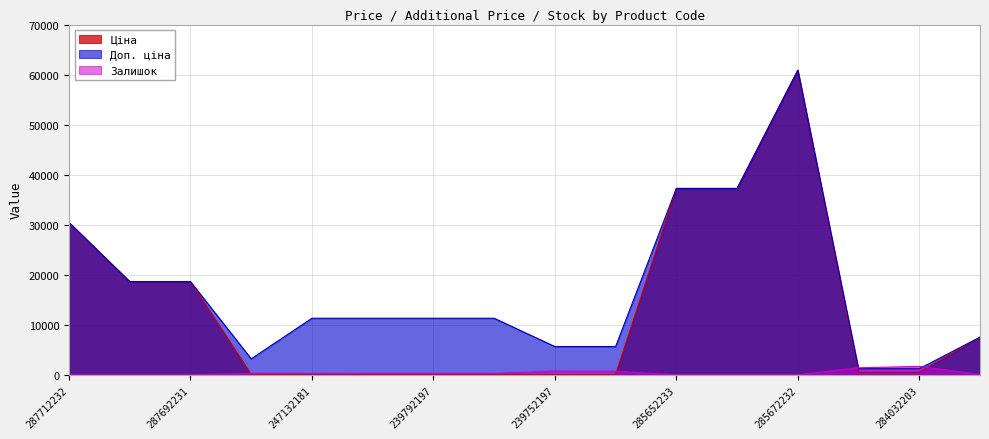

Reading left to right, extract all data points from this chart.

Ціна: 30512.3	18671.5	18671.5	32.0	113.3	113.3	113.3	113.3	56.7	56.7	37343.0	37343.0	61024.7	535.4	535.4	7545.9
Доп. ціна: 30512.3	18671.5	18671.5	3205.0	11334.0	11334.0	11334.0	11334.0	5667.0	5667.0	37343.0	37343.0	61024.7	1227.2	1227.2	7545.9
Залишок: 0.0	0.0	0.0	299.0	260.0	290.0	289.0	290.0	745.0	698.0	11.0	21.0	16.0	1407.0	1685.0	42.0